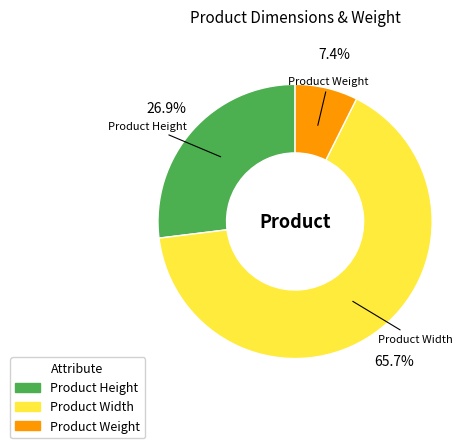

The Product Height slice represents 19% of the pie. True or false?

False